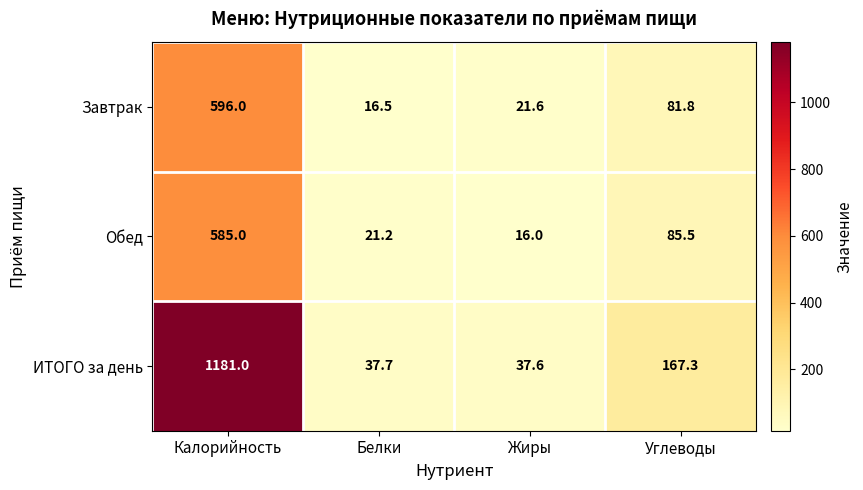

At which category does the chart reach its peak across all series?

Калорийность